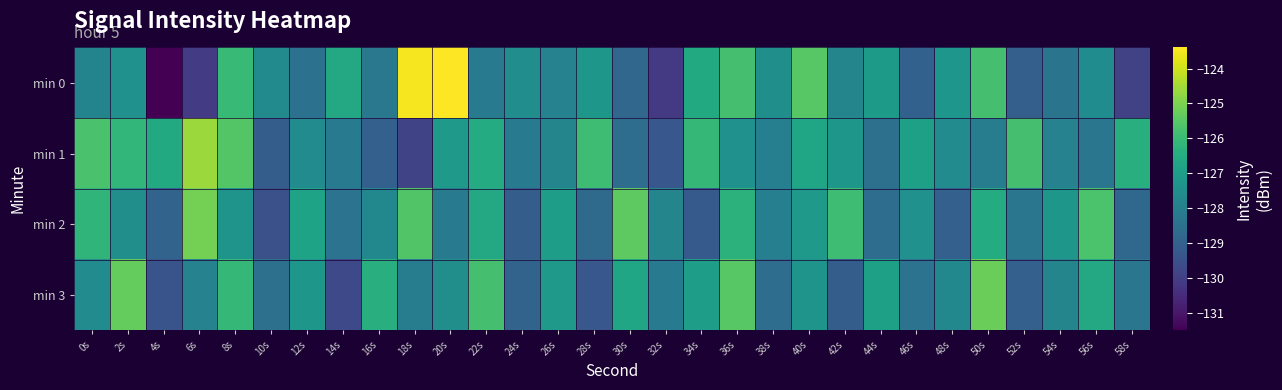

What is the difference between the highest and lowest values at 52s?

3.3